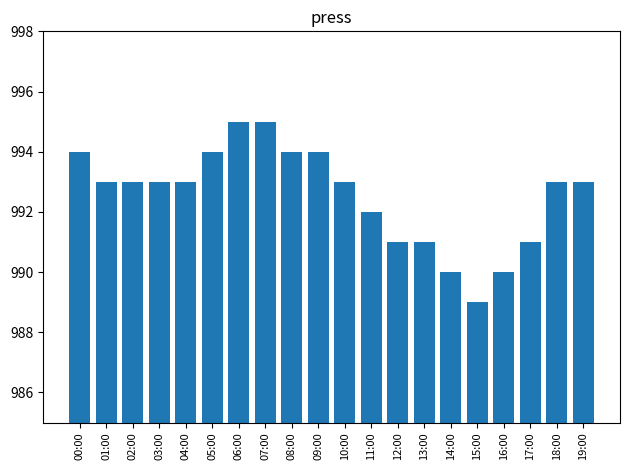

What is the ratio of the value at 17:00 to the value at 18:00?

1.0